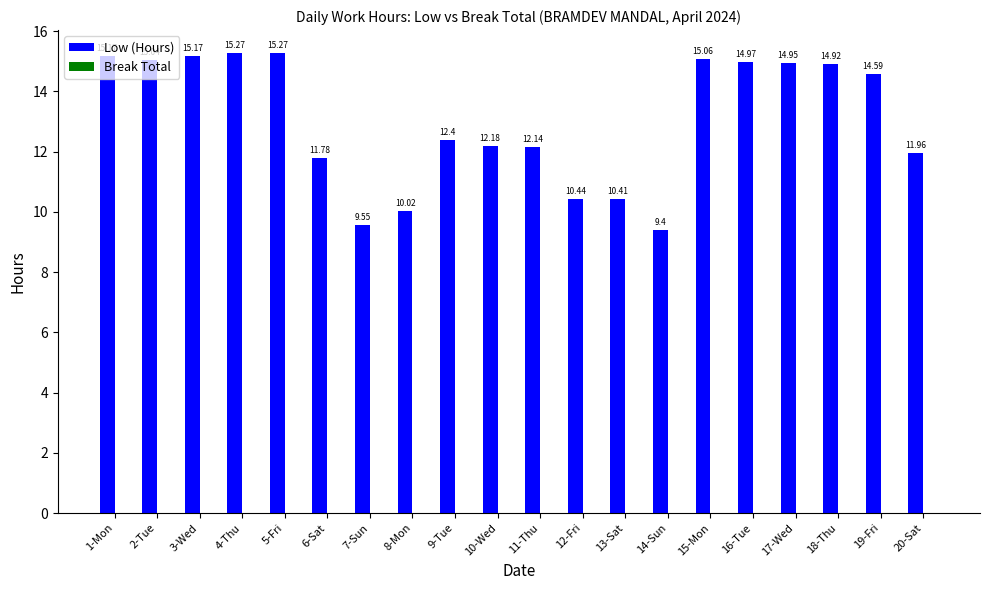

What is the label of the 3rd bar from the left?

3-Wed